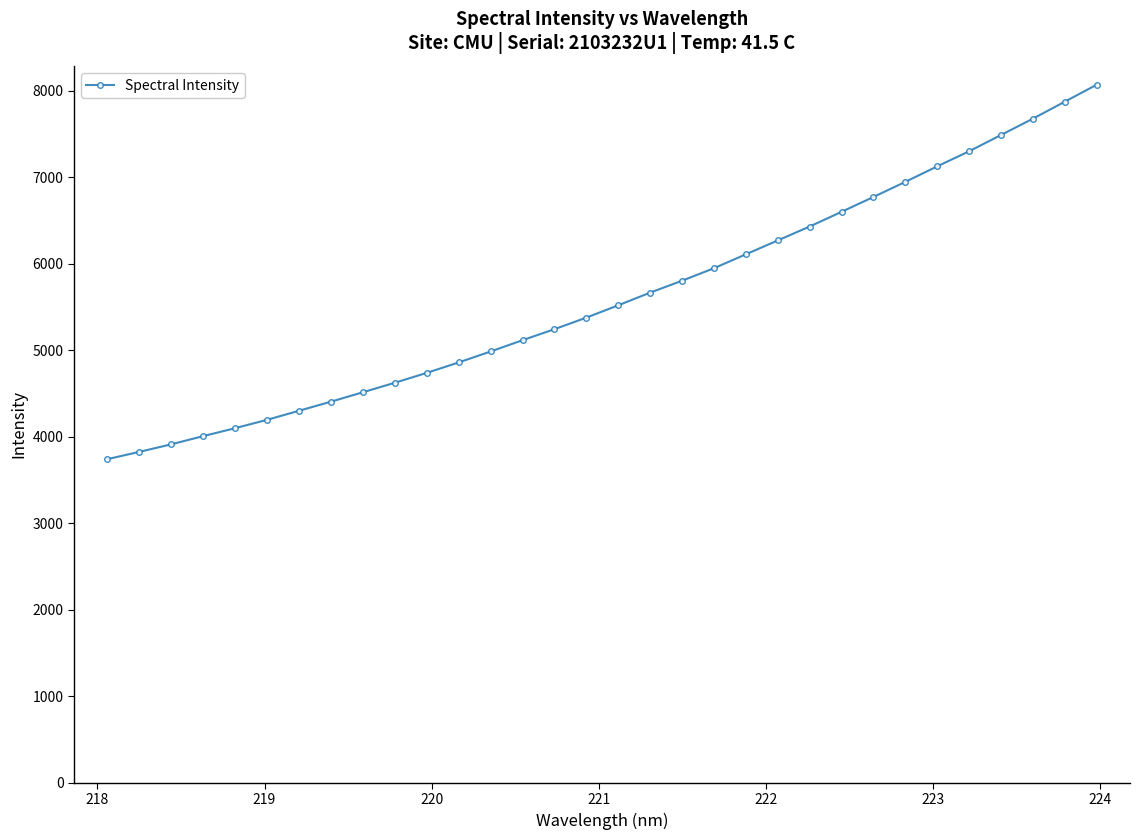

What is the average value?

5609.4